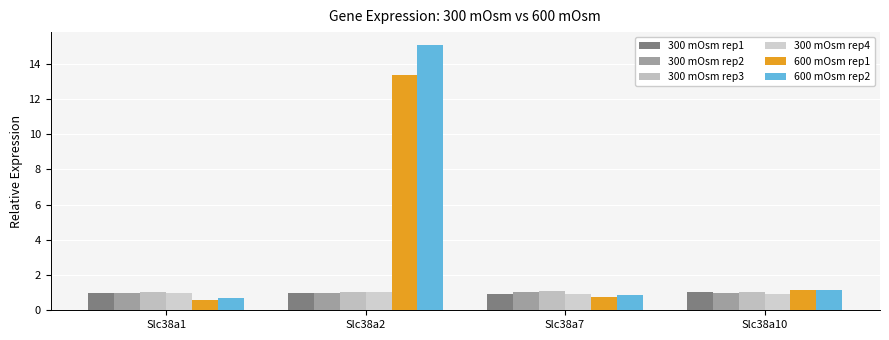

Is the value of 300 mOsm rep1 at Slc38a2 greater than the value of 600 mOsm rep2 at Slc38a2?

No